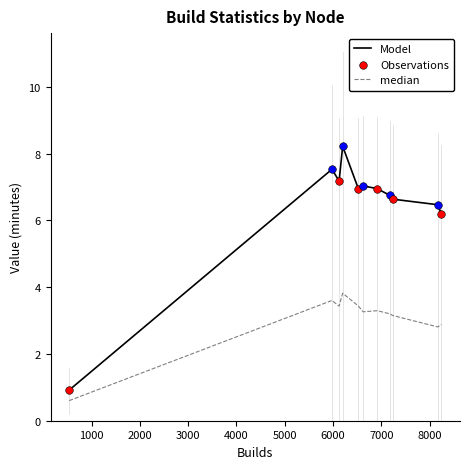

Which series has the largest total across all categories?

Model